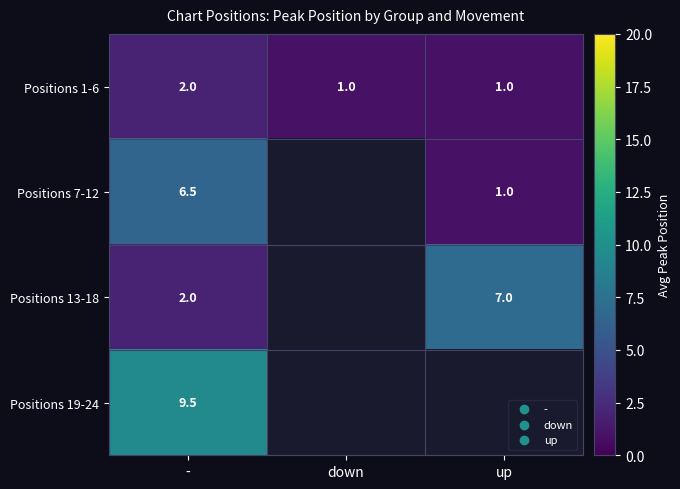

The value of Positions 13-18 at - is 2.0. True or false?

True